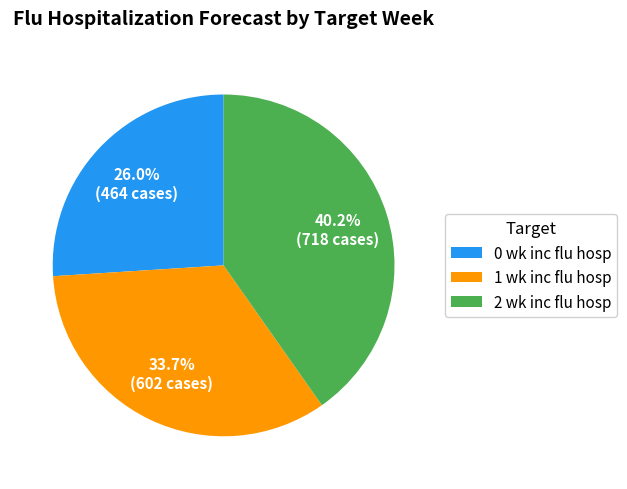

Combined, do 2 wk inc flu hosp and 1 wk inc flu hosp account for over 50%?

Yes